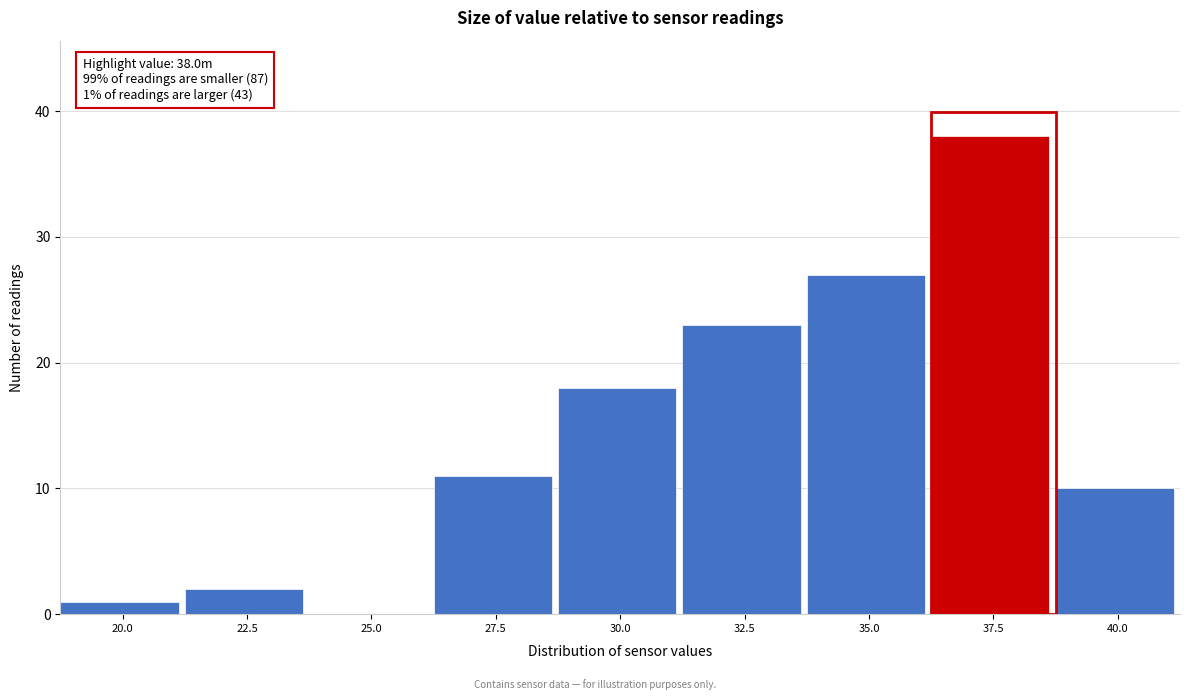

Reading right to left, what are all the values shown in this chart?

40.0=10	37.5=38	35.0=27	32.5=23	30.0=18	27.5=11	25.0=0	22.5=2	20.0=1